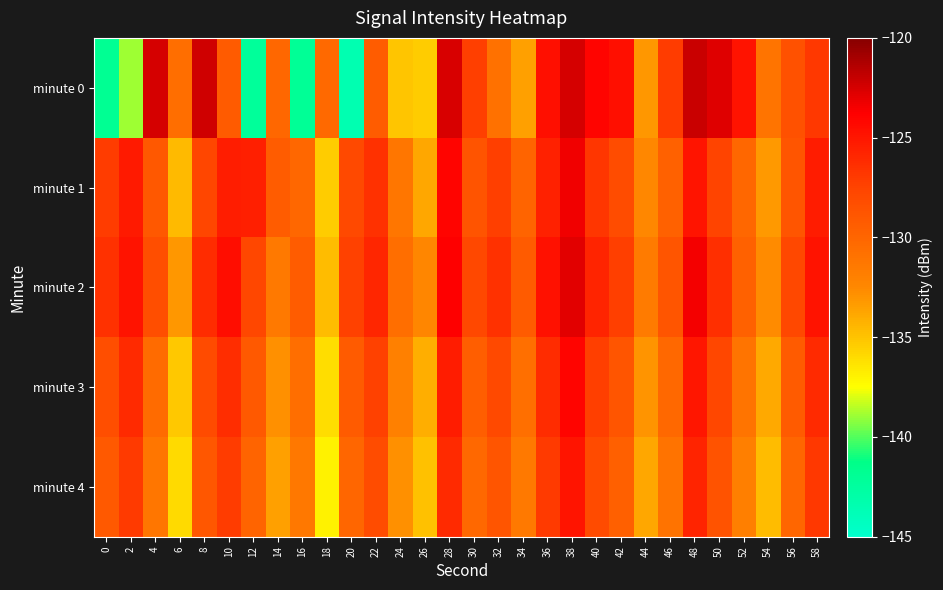

Reading left to right, extract all data points from this chart.

minute 0: 0=-141.9	2=-138.8	4=-122.5	6=-130.6	8=-122.3	10=-129.2	12=-142.2	14=-130.1	16=-142.0	18=-130.3	20=-143.5	22=-129.4	24=-135.0	26=-135.3	28=-122.6	30=-127.2	32=-130.9	34=-133.5	36=-124.6	38=-122.5	40=-124.0	42=-124.6	44=-133.1	46=-127.1	48=-122.1	50=-122.8	52=-124.9	54=-131.1	56=-128.5	58=-126.9
minute 1: 0=-127.1	2=-125.2	4=-129.0	6=-134.6	8=-127.7	10=-125.4	12=-125.5	14=-129.3	16=-130.1	18=-135.4	20=-128.0	22=-126.5	24=-131.2	26=-133.8	28=-124.1	30=-128.7	32=-127.3	34=-129.9	36=-125.6	38=-123.4	40=-126.8	42=-128.2	44=-132.5	46=-129.7	48=-124.9	50=-127.6	52=-130.1	54=-133.2	56=-128.8	58=-125.3
minute 2: 0=-126.5	2=-124.8	4=-128.3	6=-133.1	8=-126.2	10=-124.5	12=-127.8	14=-131.5	16=-129.3	18=-134.7	20=-127.4	22=-125.9	24=-130.6	26=-132.4	28=-123.8	30=-127.9	32=-126.5	34=-129.2	36=-124.7	38=-122.9	40=-125.8	42=-127.3	44=-131.6	46=-128.8	48=-123.5	50=-126.4	52=-129.7	54=-132.6	56=-127.9	58=-124.8
minute 3: 0=-128.3	2=-126.1	4=-130.4	6=-135.2	8=-128.1	10=-126.3	12=-129.1	14=-132.8	16=-130.6	18=-136.1	20=-129.2	22=-127.4	24=-132.0	26=-134.1	28=-125.3	30=-129.4	32=-128.0	34=-130.7	36=-126.2	38=-124.1	40=-127.3	42=-128.8	44=-133.0	46=-130.2	48=-125.0	50=-127.8	52=-131.1	54=-133.9	56=-129.2	58=-126.1
minute 4: 0=-129.1	2=-127.0	4=-131.2	6=-136.0	8=-128.9	10=-127.1	12=-129.9	14=-133.5	16=-131.4	18=-136.9	20=-130.0	22=-128.2	24=-132.8	26=-134.9	28=-126.1	30=-130.2	32=-128.8	34=-131.5	36=-127.0	38=-124.9	40=-128.1	42=-129.6	44=-133.8	46=-131.0	48=-125.8	50=-128.6	52=-131.9	54=-134.7	56=-130.0	58=-126.9